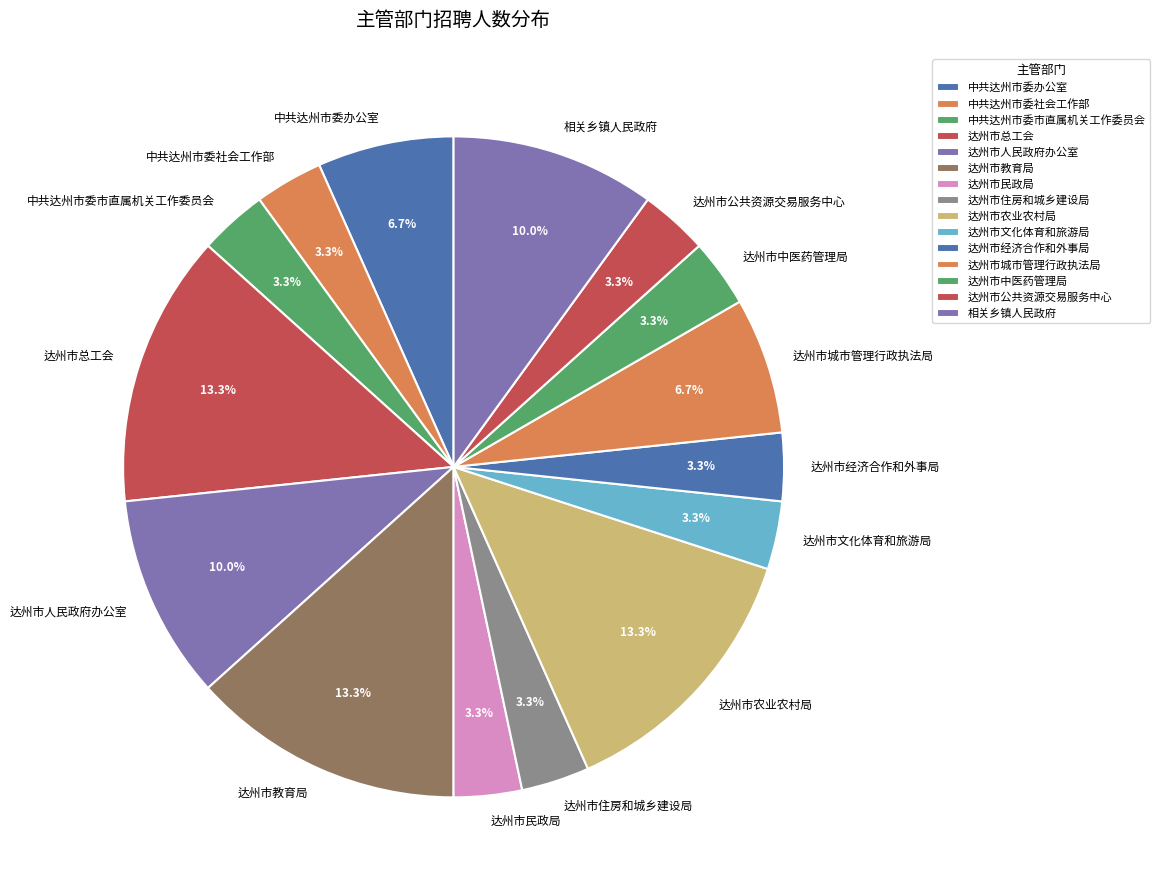

What is the ratio of the value at 达州市人民政府办公室 to the value at 达州市农业农村局?

0.8